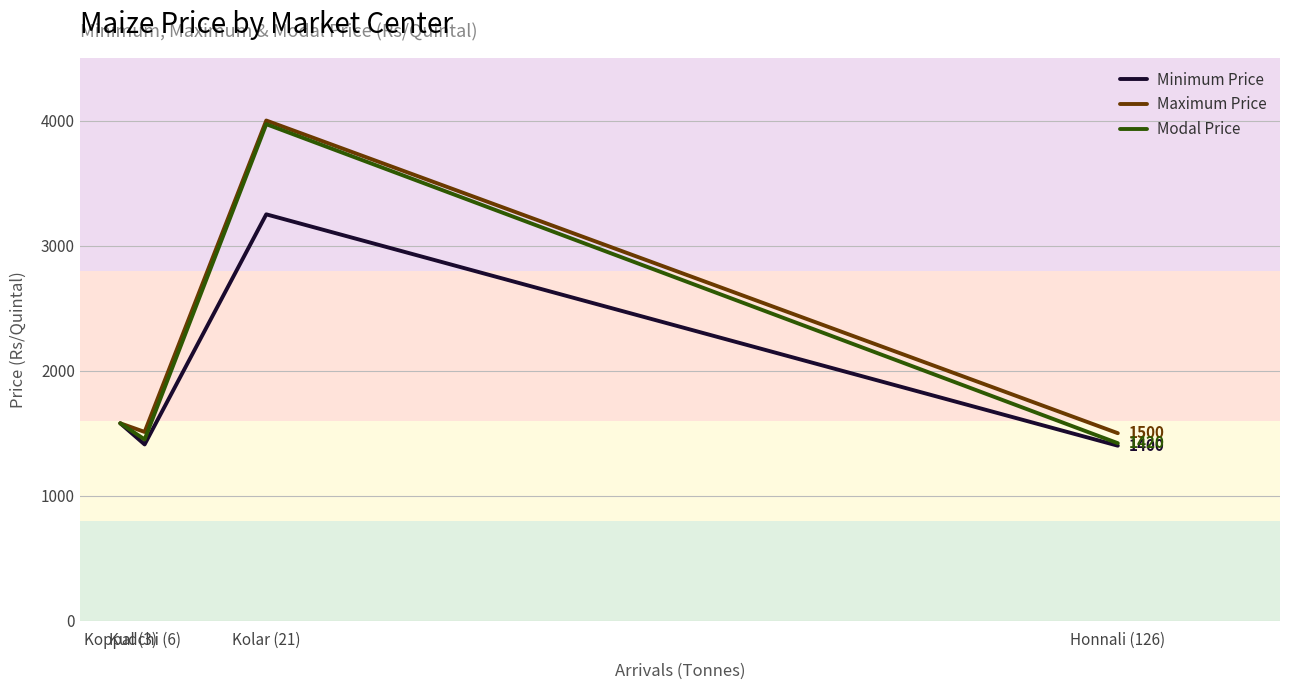

What is the spread (max minus min) of values at Kudchi (6)?

100